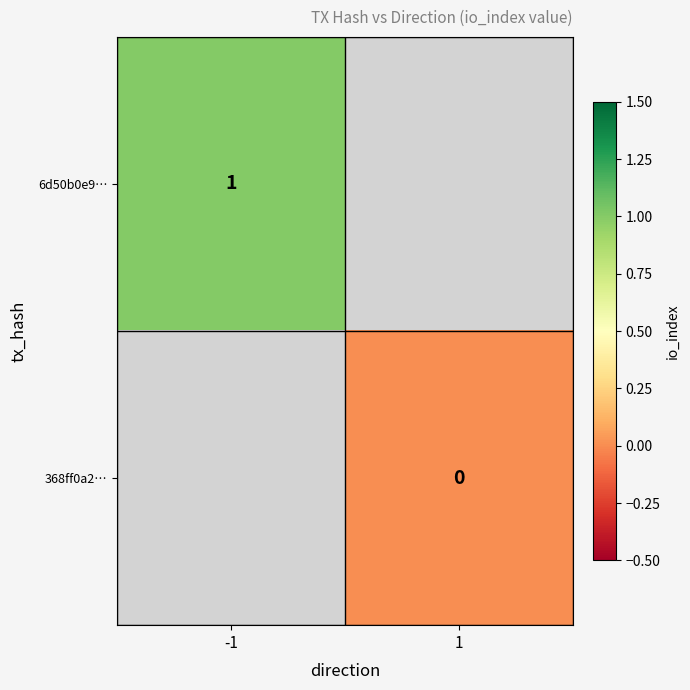

Is it true that 6d50b0e9… equals 2 at -1?

False